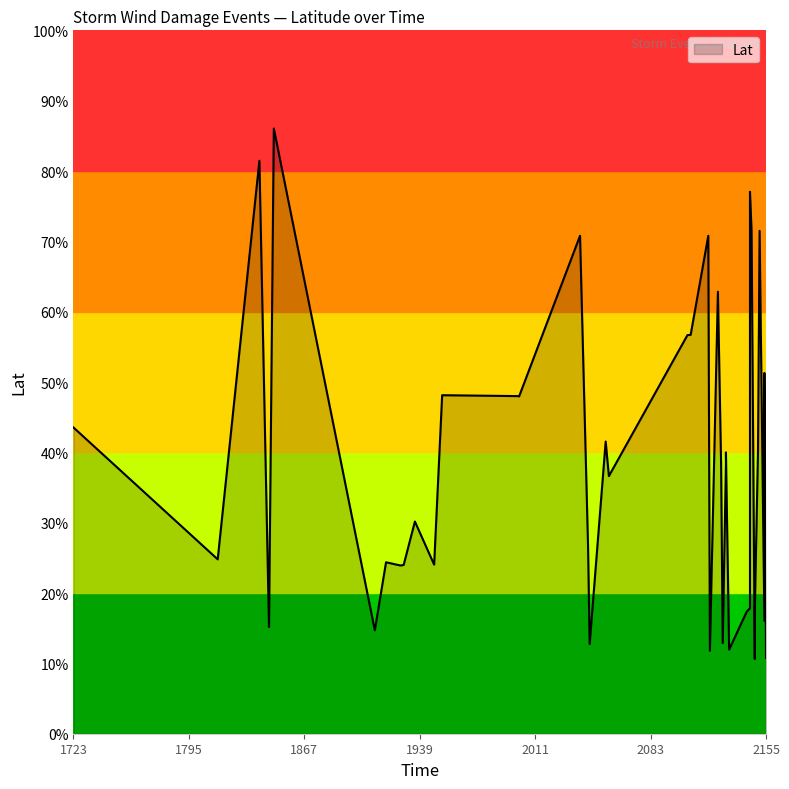

Does the chart display data point markers on the line(s)?

No